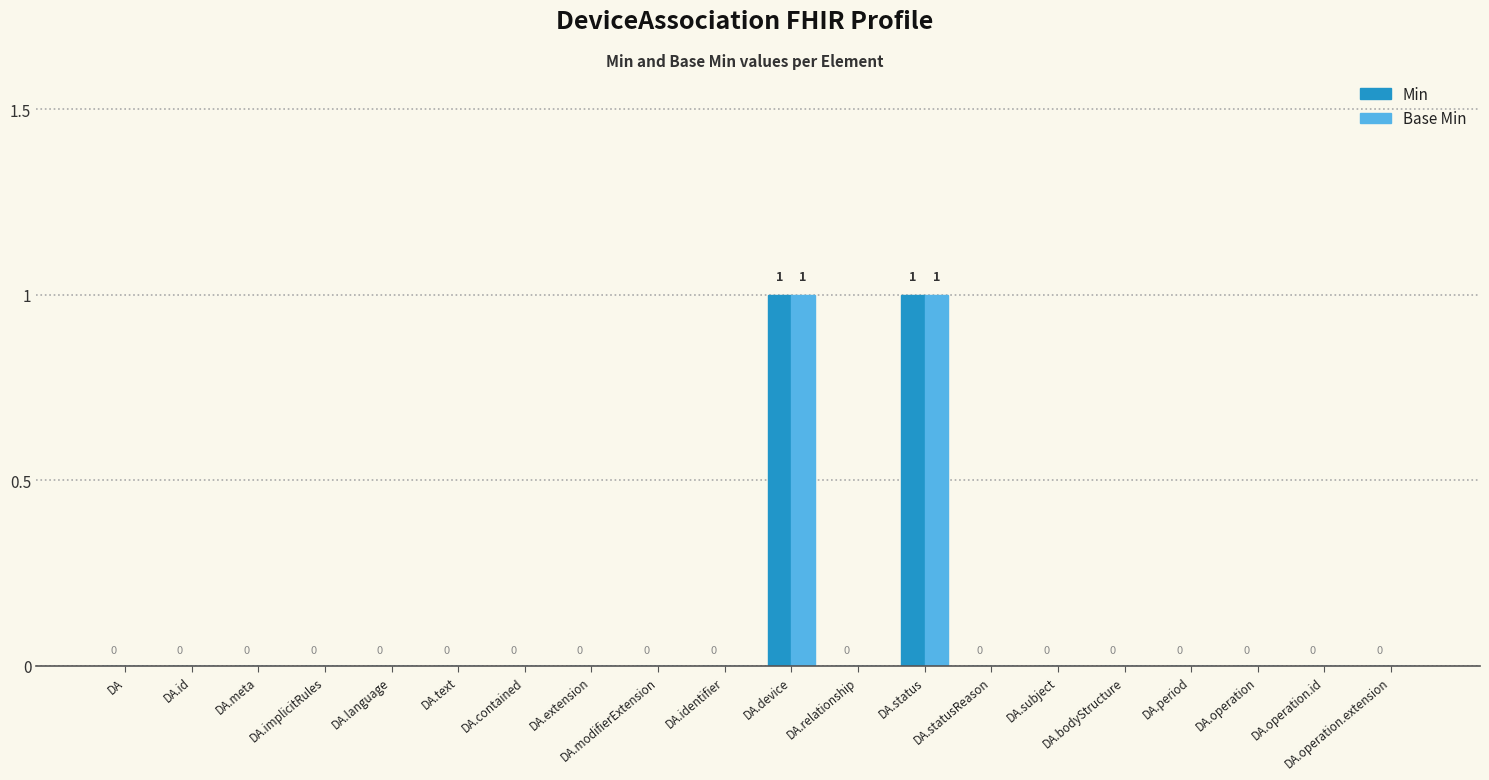

True or false: Base Min has a value of 0 at DA.implicitRules.

True